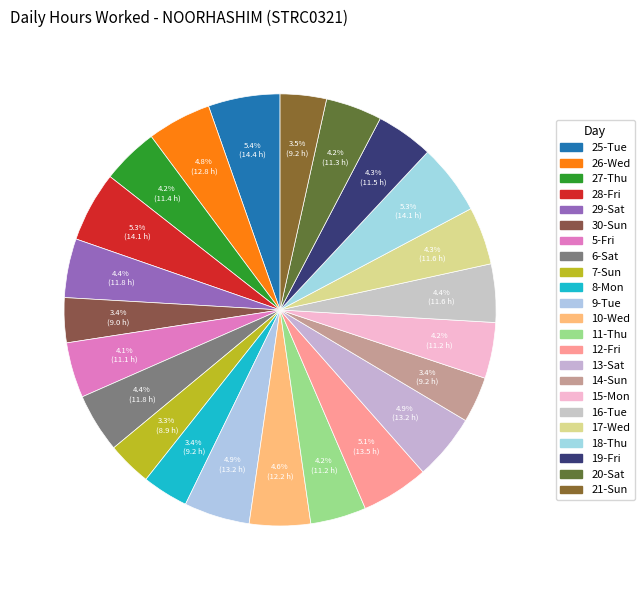

Rank the categories by value from highest to lowest.

25-Tue, 18-Thu, 28-Fri, 12-Fri, 13-Sat, 9-Tue, 26-Wed, 10-Wed, 6-Sat, 29-Sat, 16-Tue, 17-Wed, 19-Fri, 27-Thu, 20-Sat, 15-Mon, 11-Thu, 5-Fri, 21-Sun, 8-Mon, 14-Sun, 30-Sun, 7-Sun